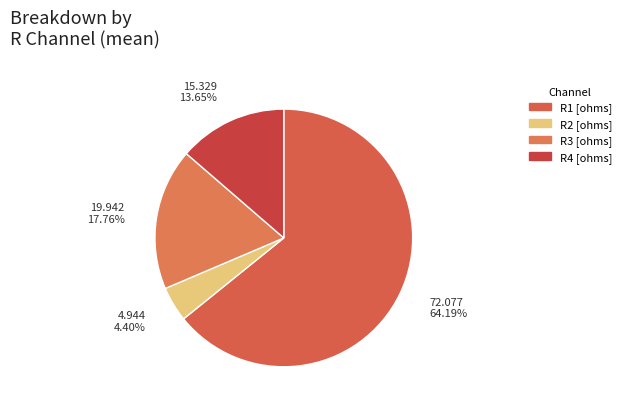

To the nearest percent, what is the average slice percentage?

25%